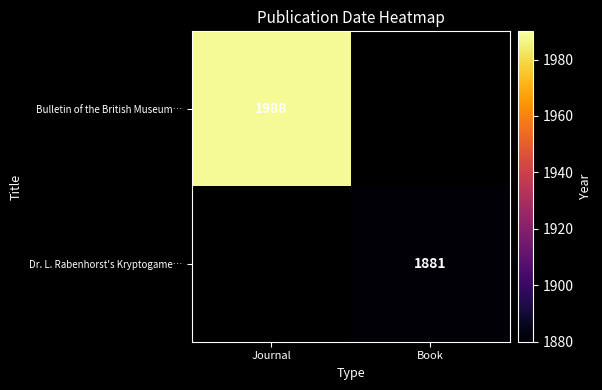

Is the value of Bulletin of the British Museum… at Journal greater than the value of Dr. L. Rabenhorst's Kryptogame… at Book?

Yes